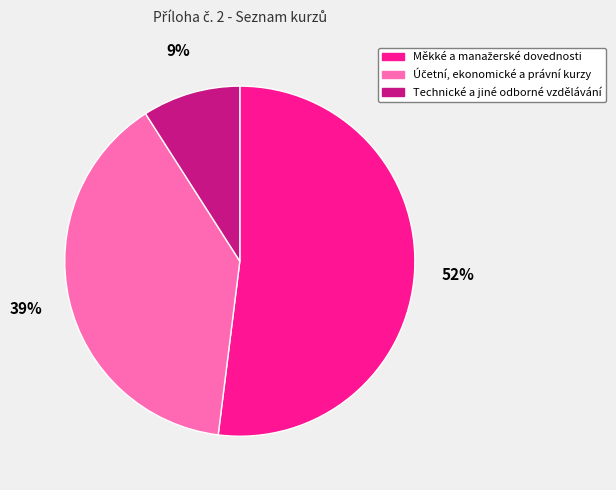

Is there any slice that represents more than half of the pie?

Yes